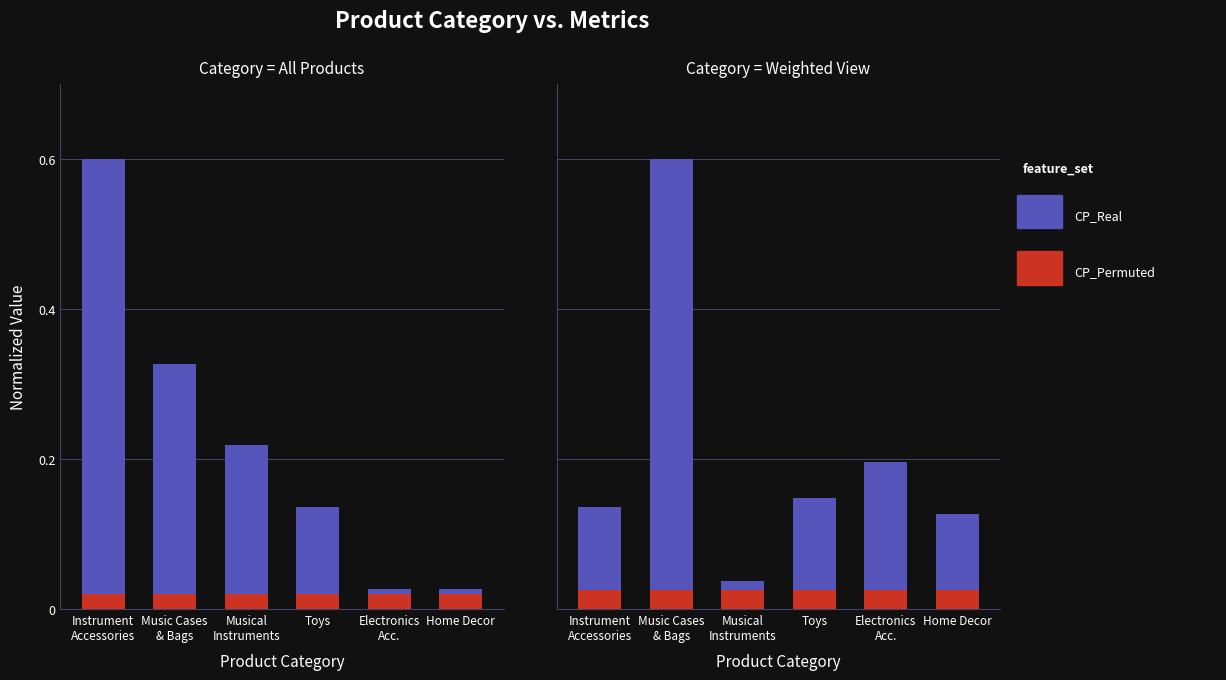

List the labels in order of CP_Real value, smallest first.

Musical
Instruments, Home Decor, Instrument
Accessories, Toys, Electronics
Acc., Music Cases
& Bags